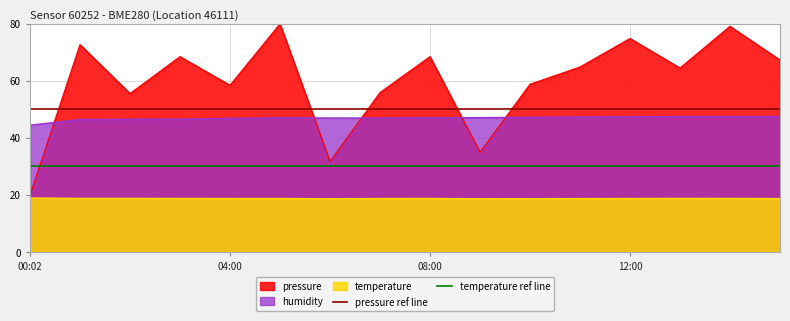

What is the average value of the pressure ref line series?

50